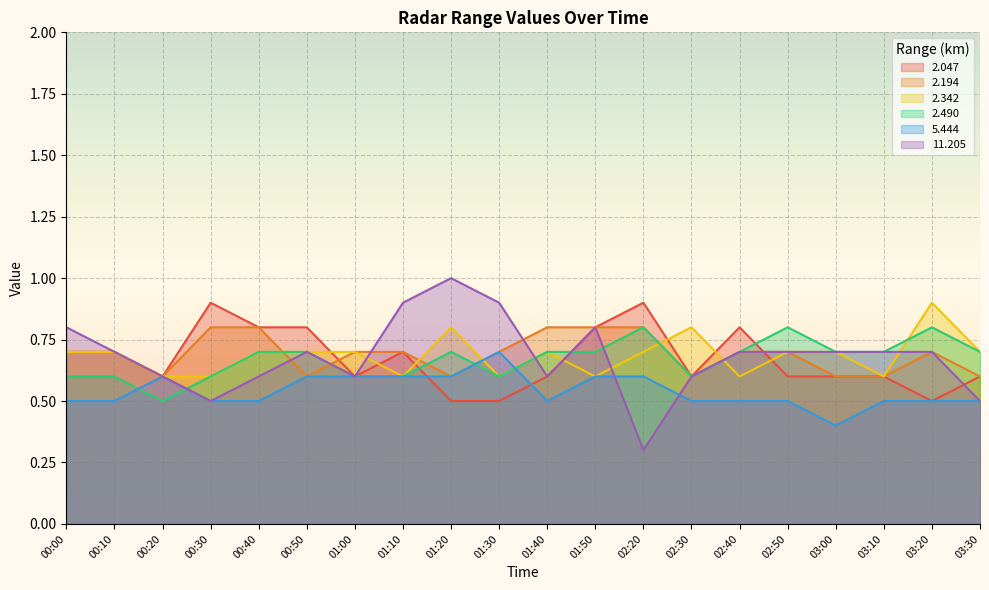

What position from the left is 02:40?

15